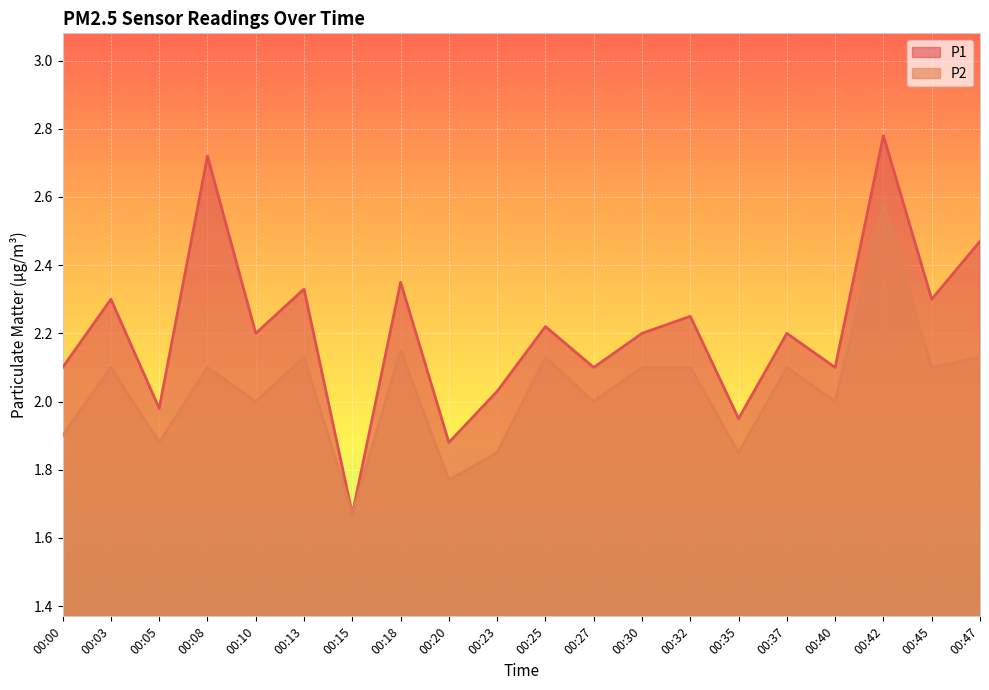

True or false: P1 has a value of 3.0 at 00:37.

False